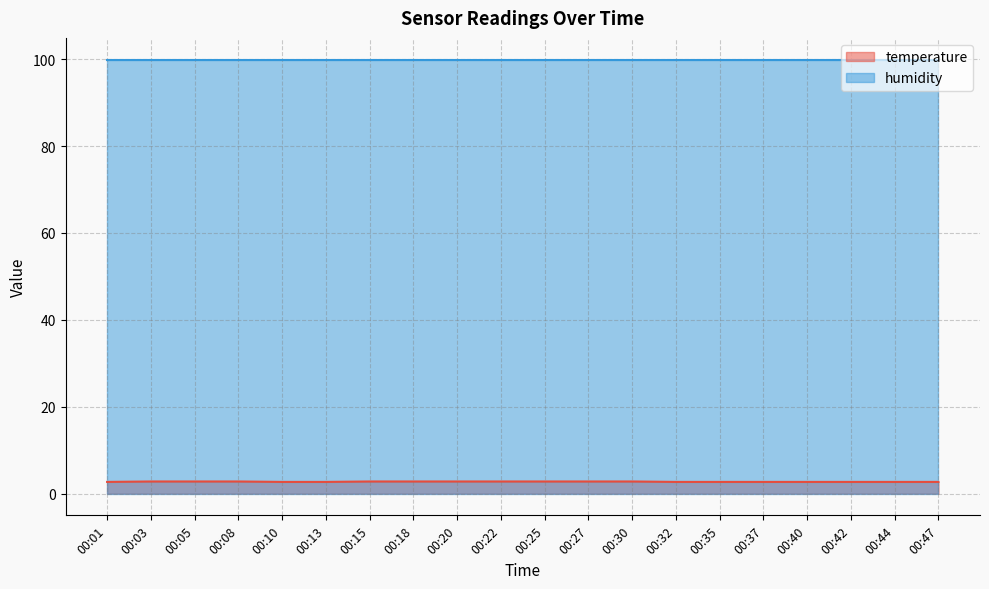

How many series are shown in this chart?

2